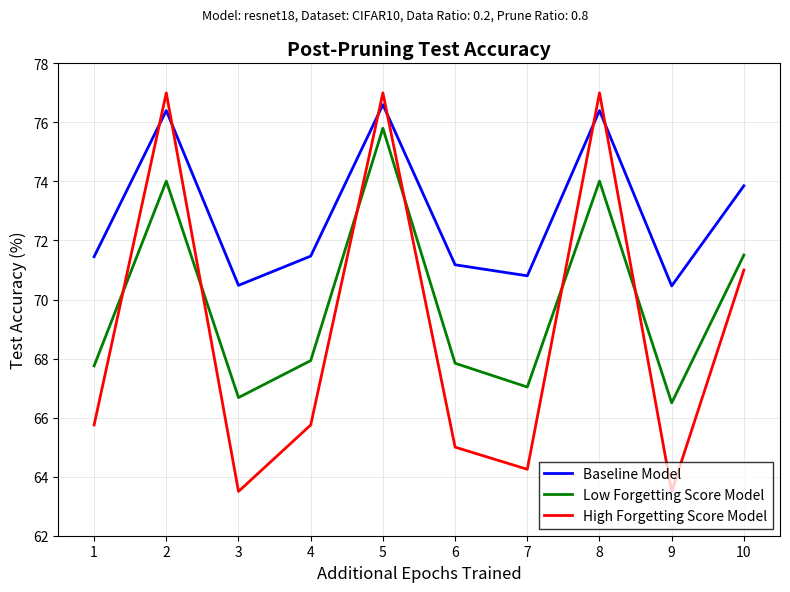

Where is the first local minimum for Low Forgetting Score Model?

3